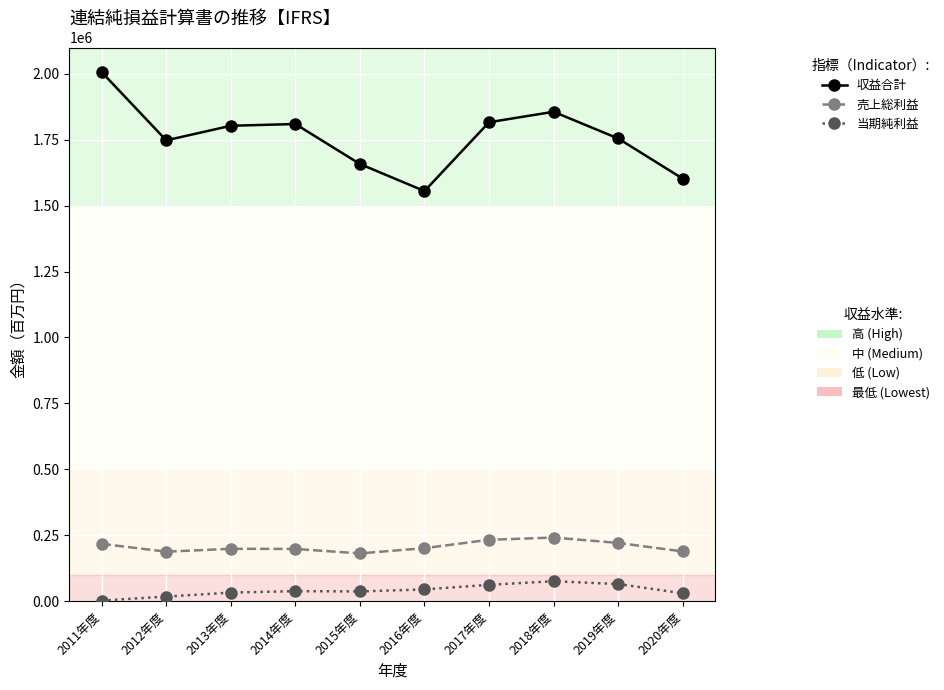

How many categories are shown in the chart?

10